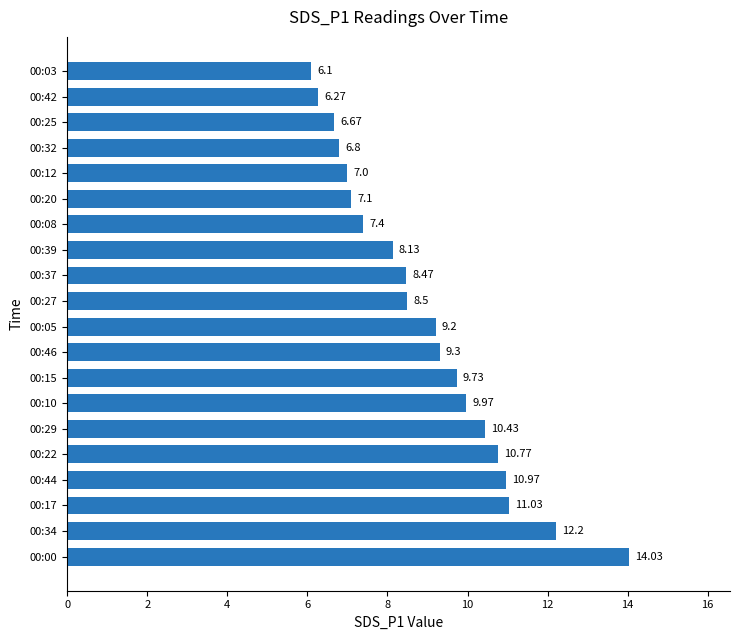

Between 00:32 and 00:27, which is larger?

00:27